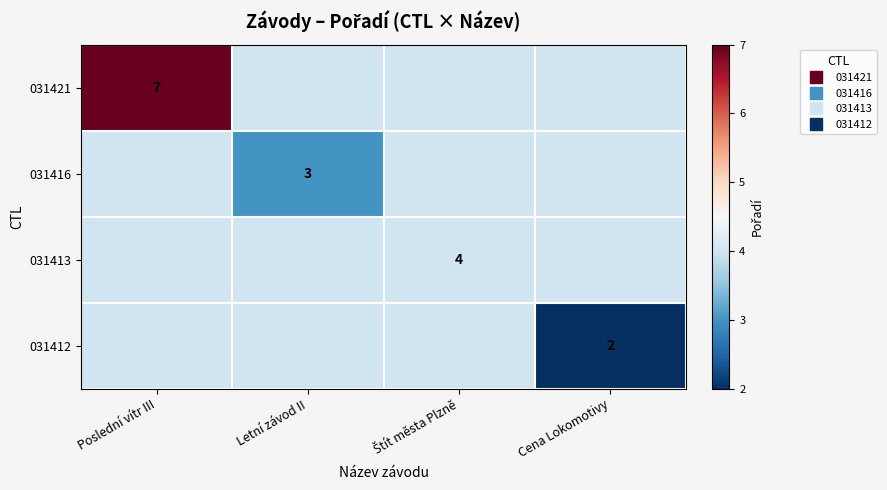

The 031412 series shows 1 at Letní závod II. True or false?

False